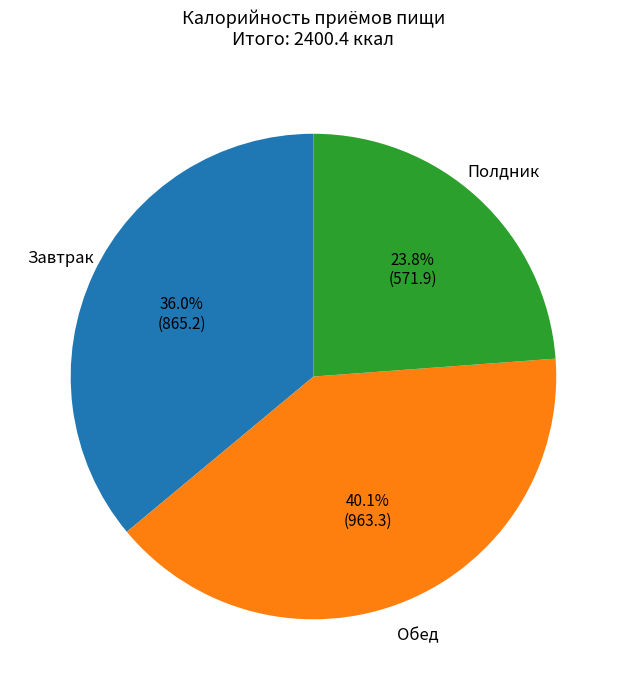

Count the number of slices in the pie.

3